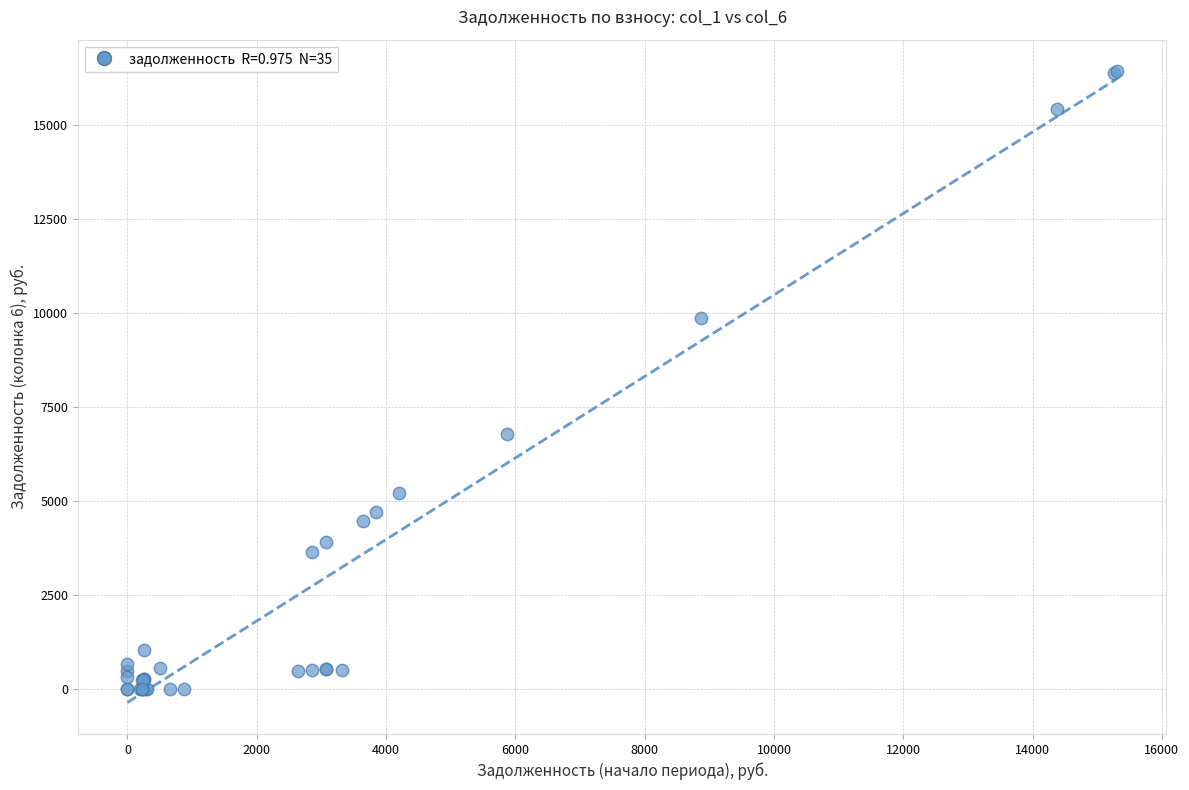

What Y value in the scatter plot is closest to 8213?

6782.8